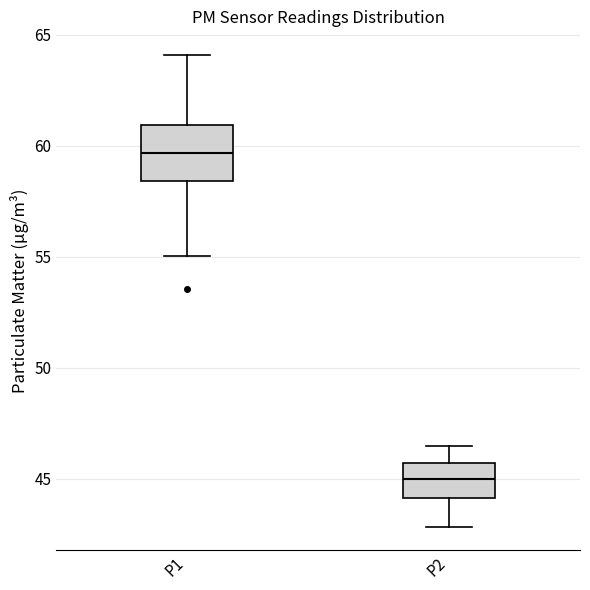

Which box's median line is the highest?

P1